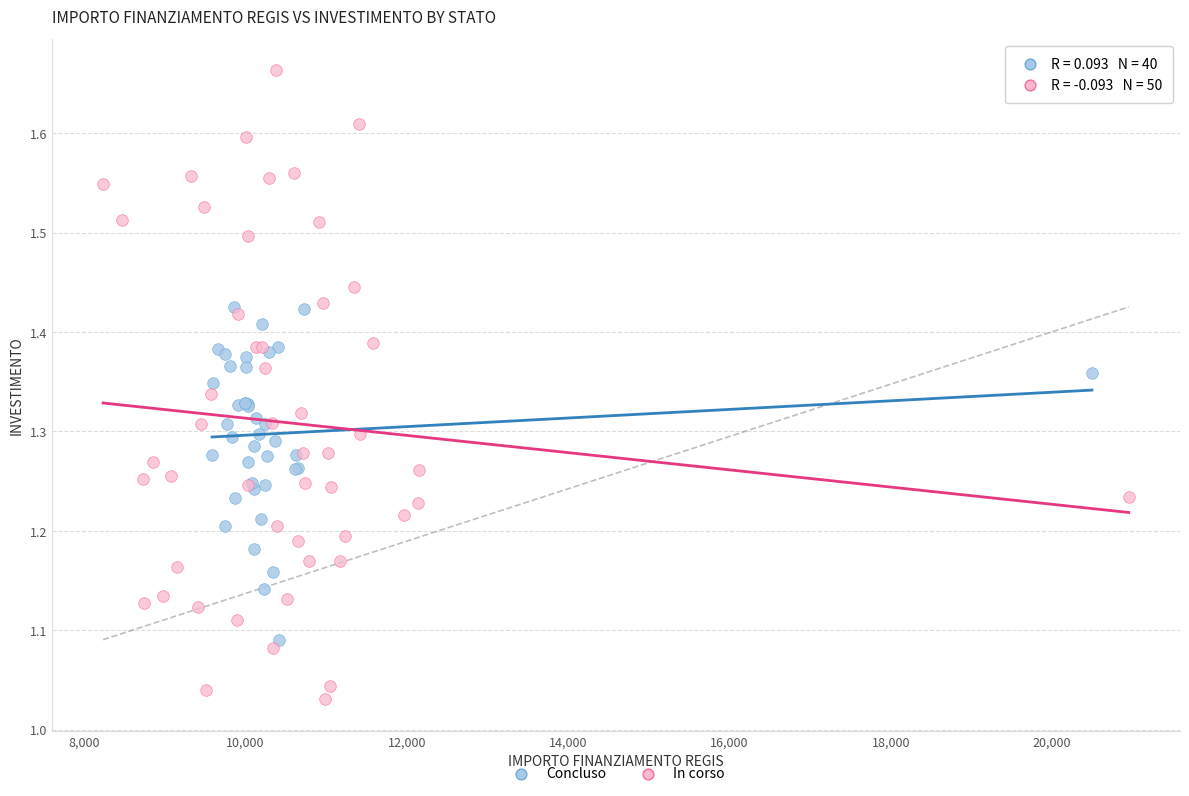

Which series contains the lowest Y value?

In corso